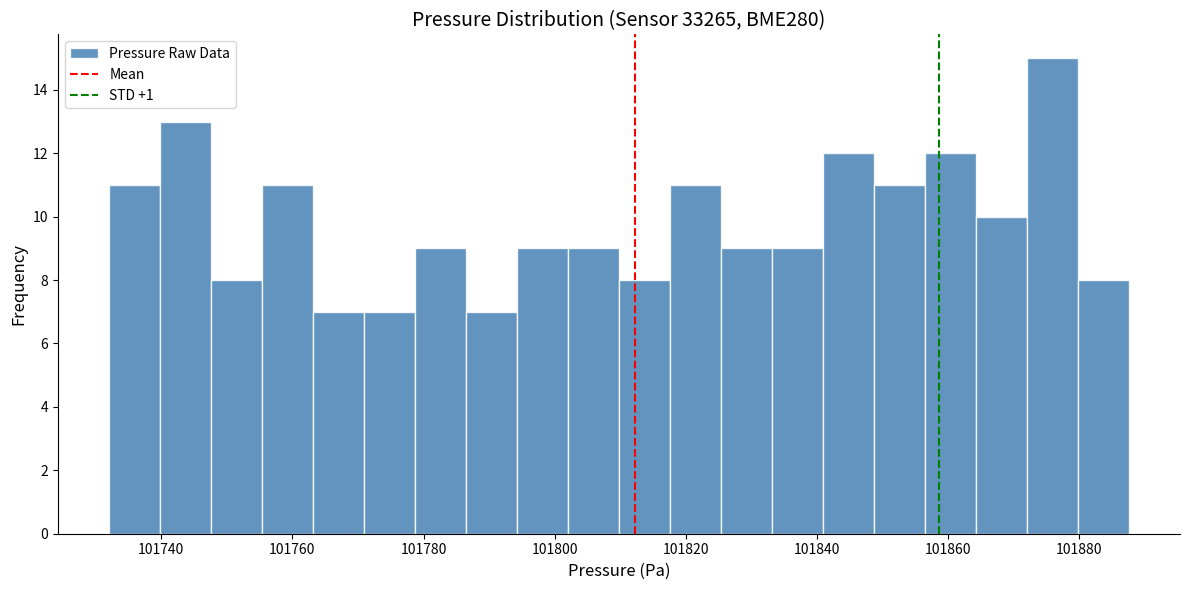

Read against the x-axis, roughly where is the centre of the tallest bar?

101876